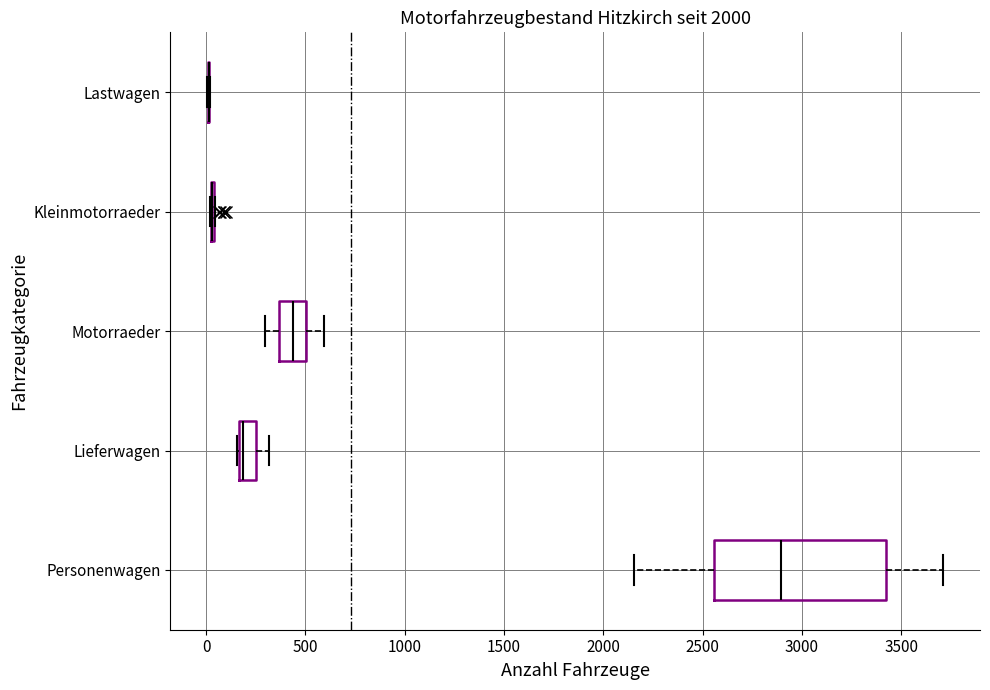

Which box is the widest, from its left edge to its right edge?

Personenwagen